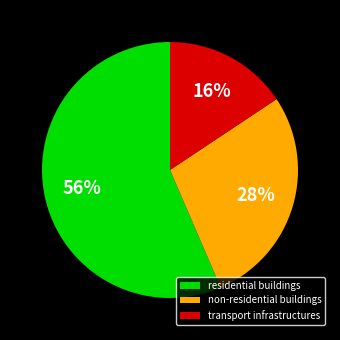

To the nearest percent, what portion does transport infrastructures represent?

16%